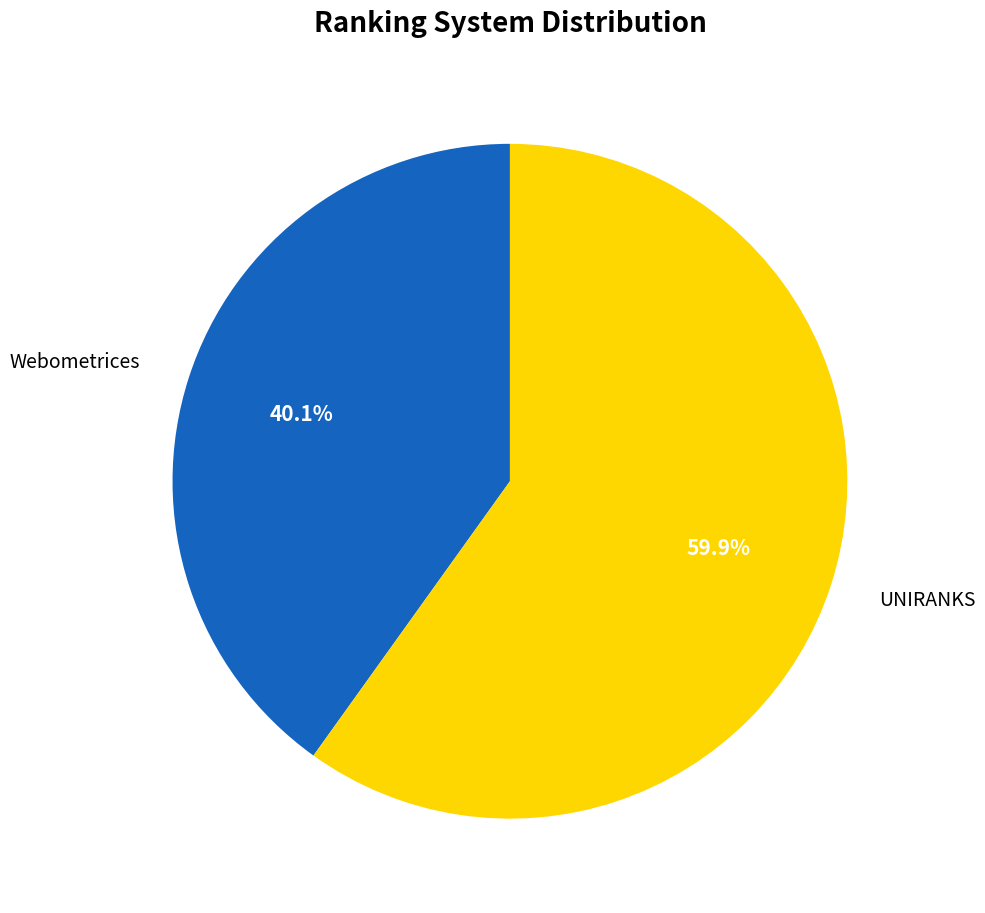

What is the ratio of the value at Webometrices to the value at UNIRANKS?

0.7